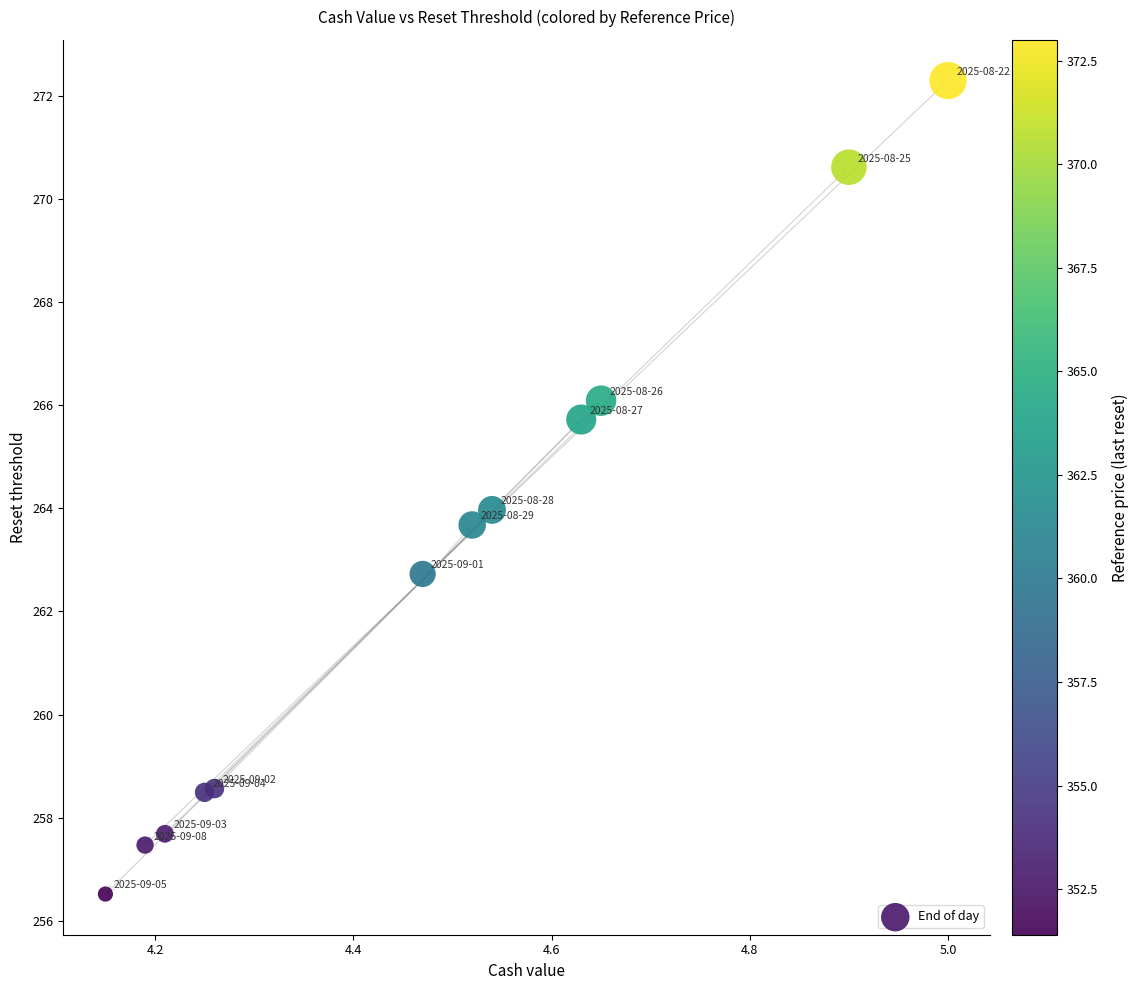

What is the range of X values (max minus min)?

0.8